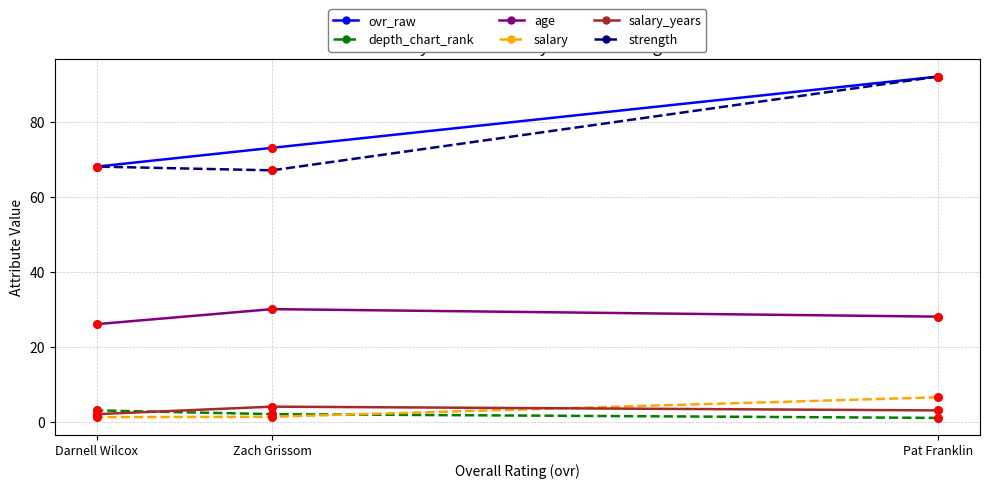

What are all the series names shown in the legend?

ovr_raw, depth_chart_rank, age, salary, salary_years, strength